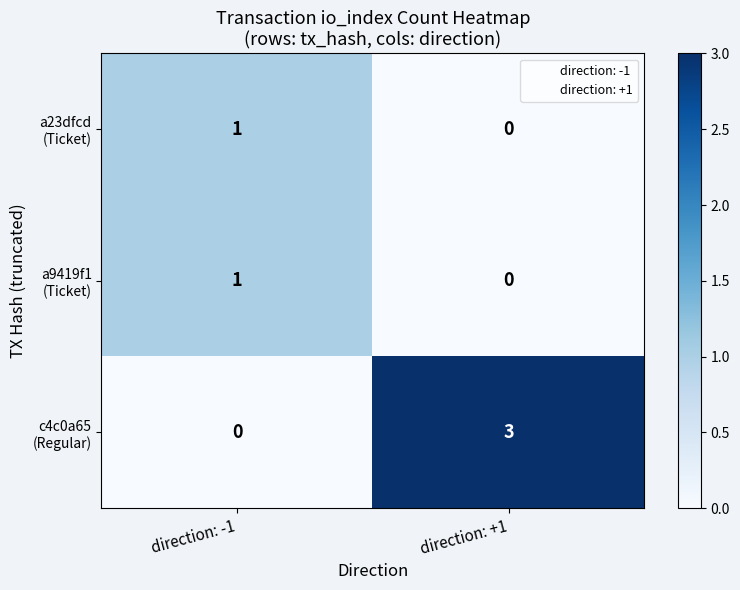

At which category is the sum across all series the highest?

direction: +1